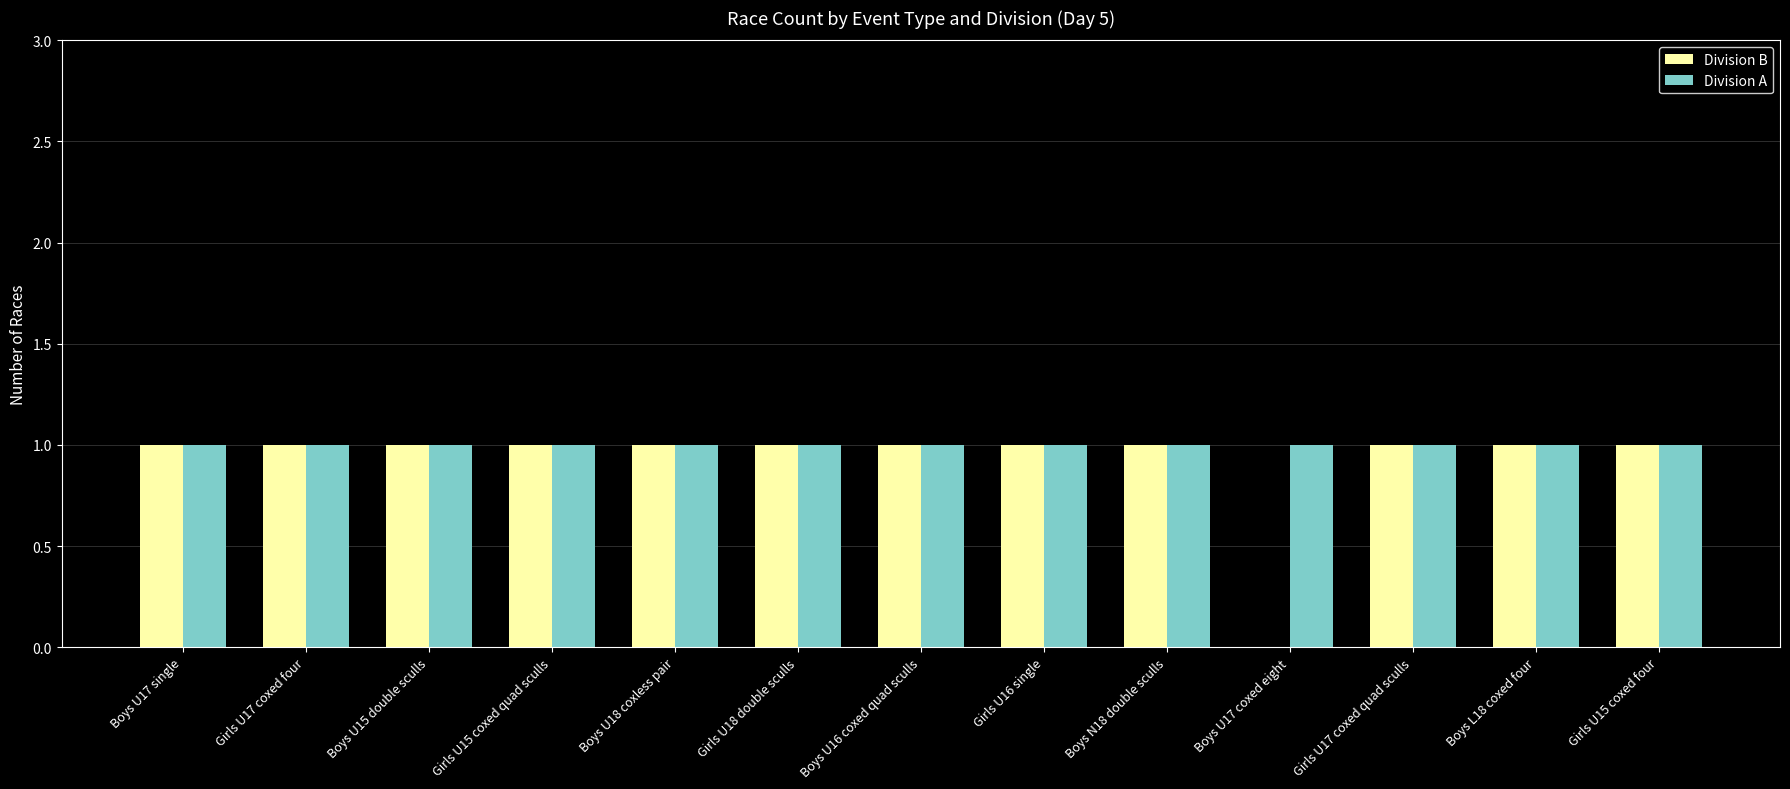

Is it true that Division B equals 1 at Girls U16 single?

True